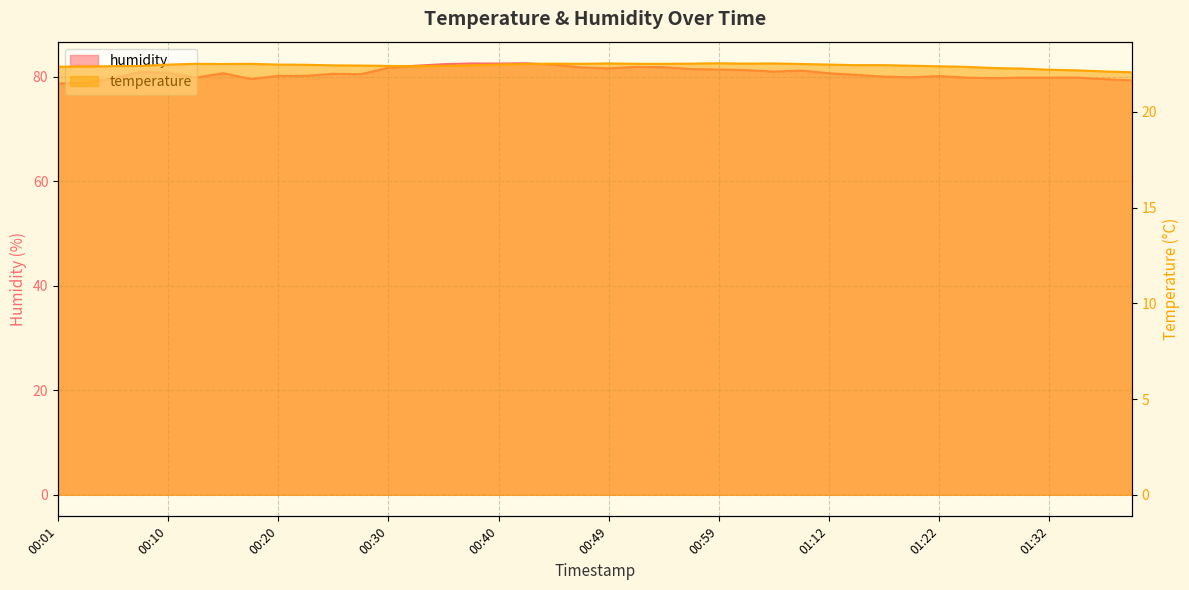

Rank the series at 01:40 from lowest to highest value.

temperature, humidity